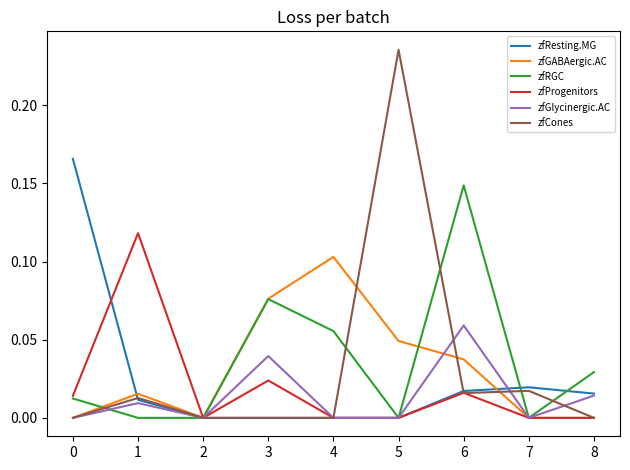

True or false: zfGABAergic.AC has a value of 0.0 at 2.

True